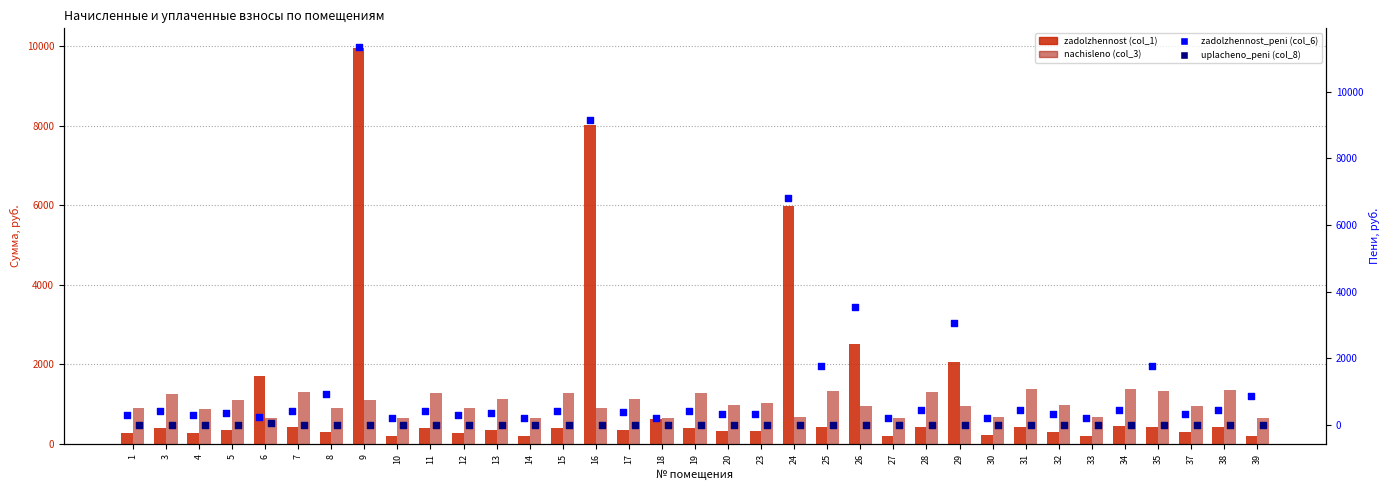

Which series reaches the minimum Y coordinate?

uplacheno_peni (col_8)